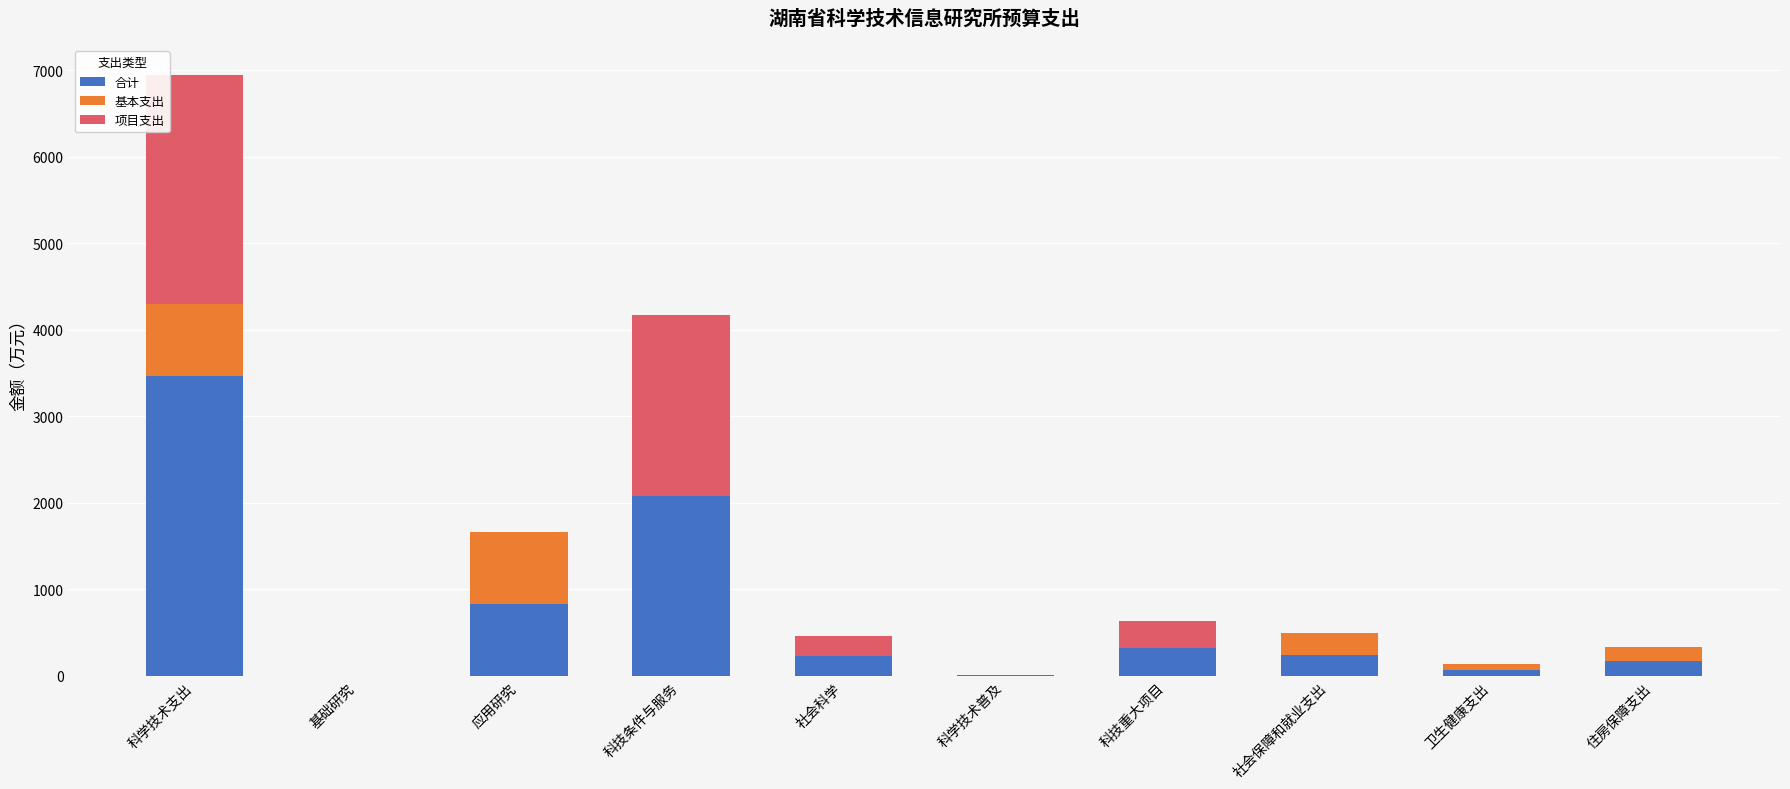

True or false: 合计 has a value of 319.4 at 科技重大项目.

True